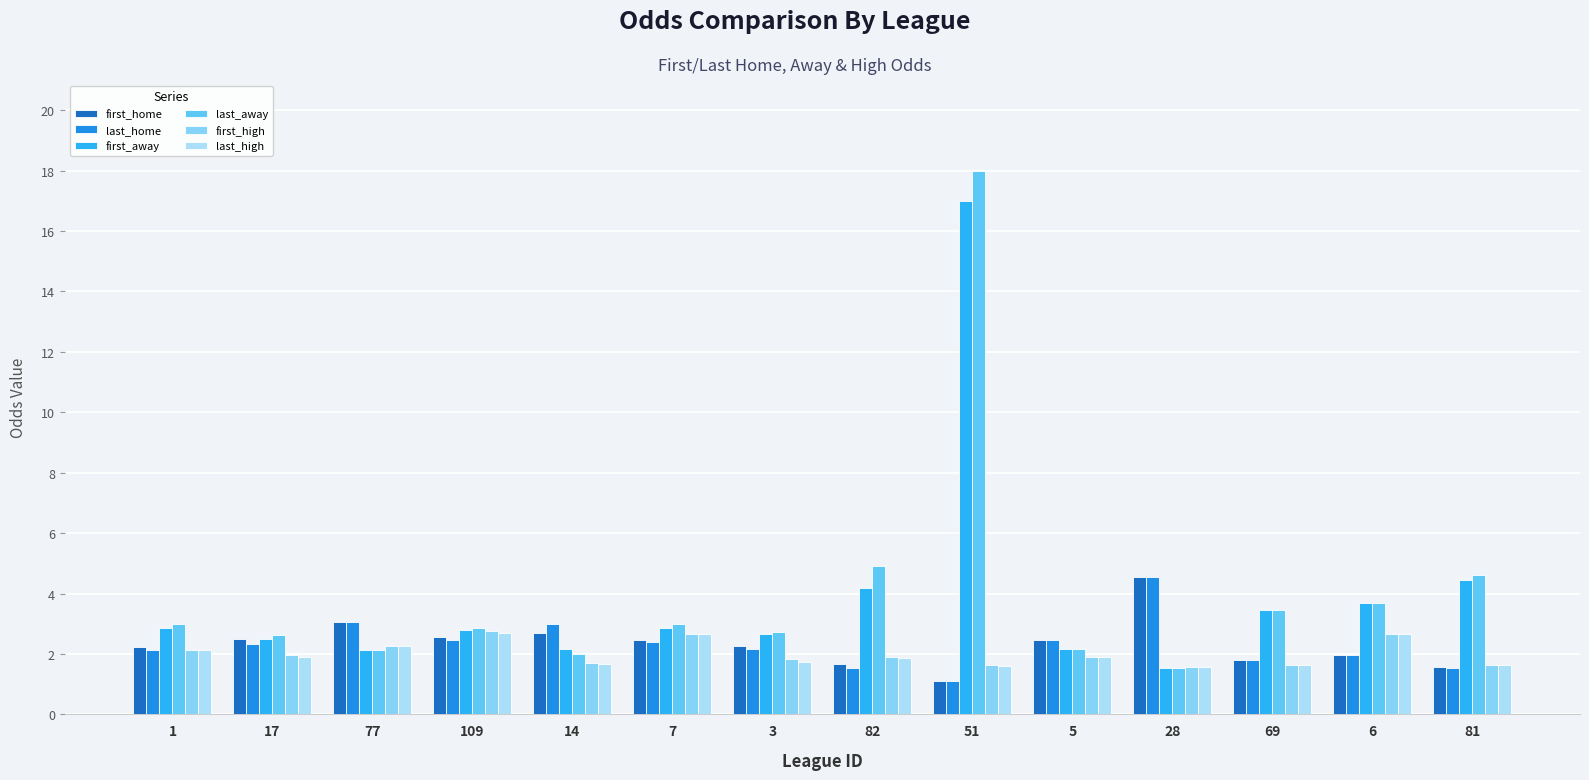

At which label is first_home closest to 2?

6